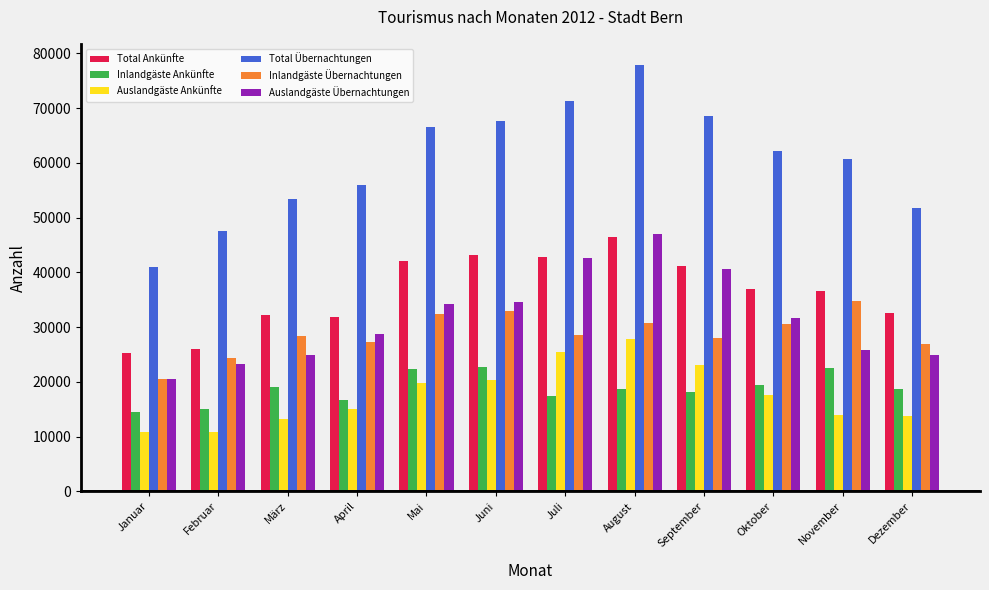

True or false: Auslandgäste Übernachtungen has a value of 33823 at November.

False